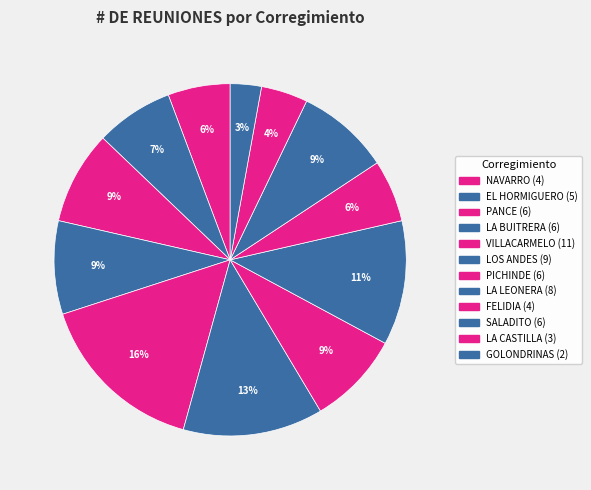

Does SALADITO represent more than half of the total?

No